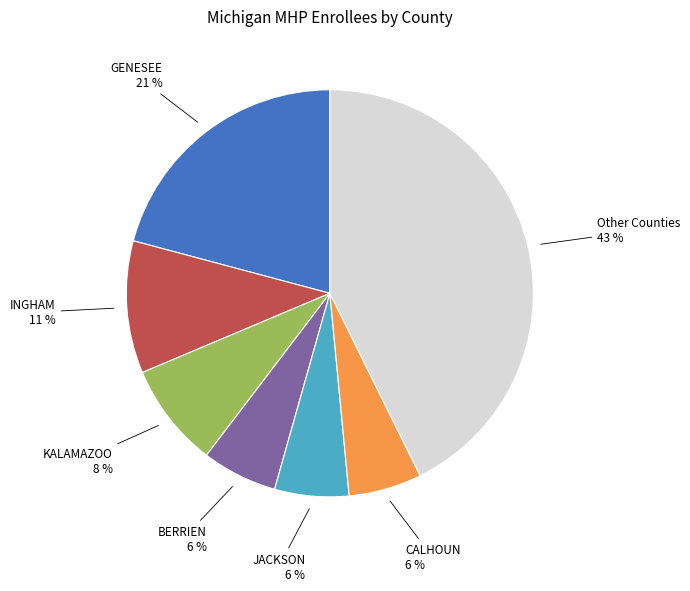

Do CALHOUN and JACKSON together represent more than half of the pie?

No